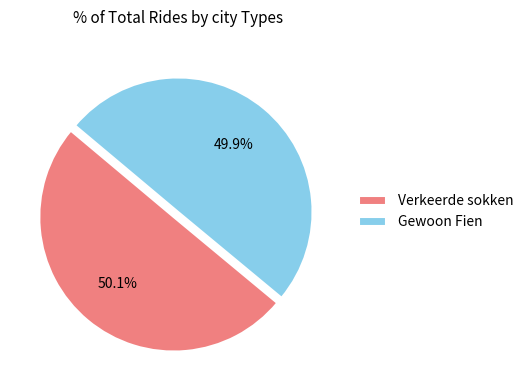

What portion of the pie excludes Verkeerde sokken?

49.9%